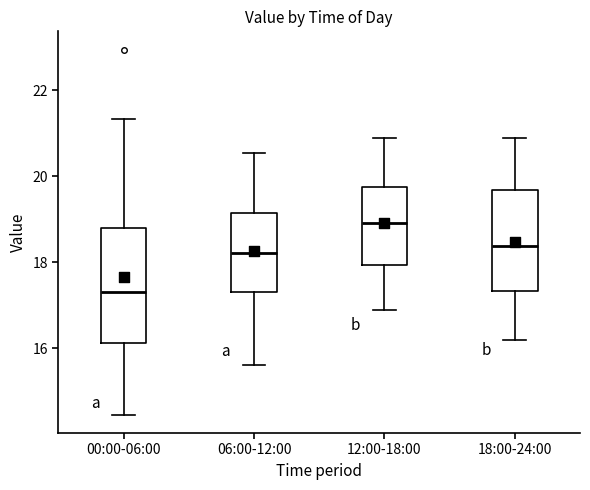

Reading left to right, transcribe this box plot: for each box, give where its median line is, the range the box spans, and where its two whiskers end, as read against the y-axis. The values are not printed on the chart, so give them approximately, as read against the axis.

00:00-06:00: median 17.4, box 16.2 to 18.8, whiskers 14.4 to 21.4
06:00-12:00: median 18.2, box 17.4 to 19.2, whiskers 15.6 to 20.6
12:00-18:00: median 19.0, box 18.0 to 19.8, whiskers 17.0 to 21.0
18:00-24:00: median 18.4, box 17.4 to 19.6, whiskers 16.2 to 21.0